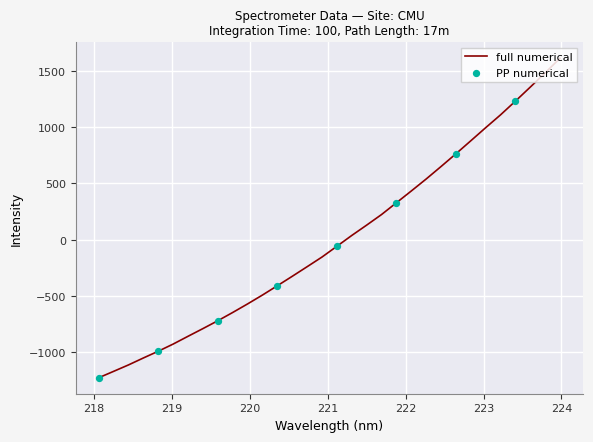

What is the smallest value displayed?

-1230.8